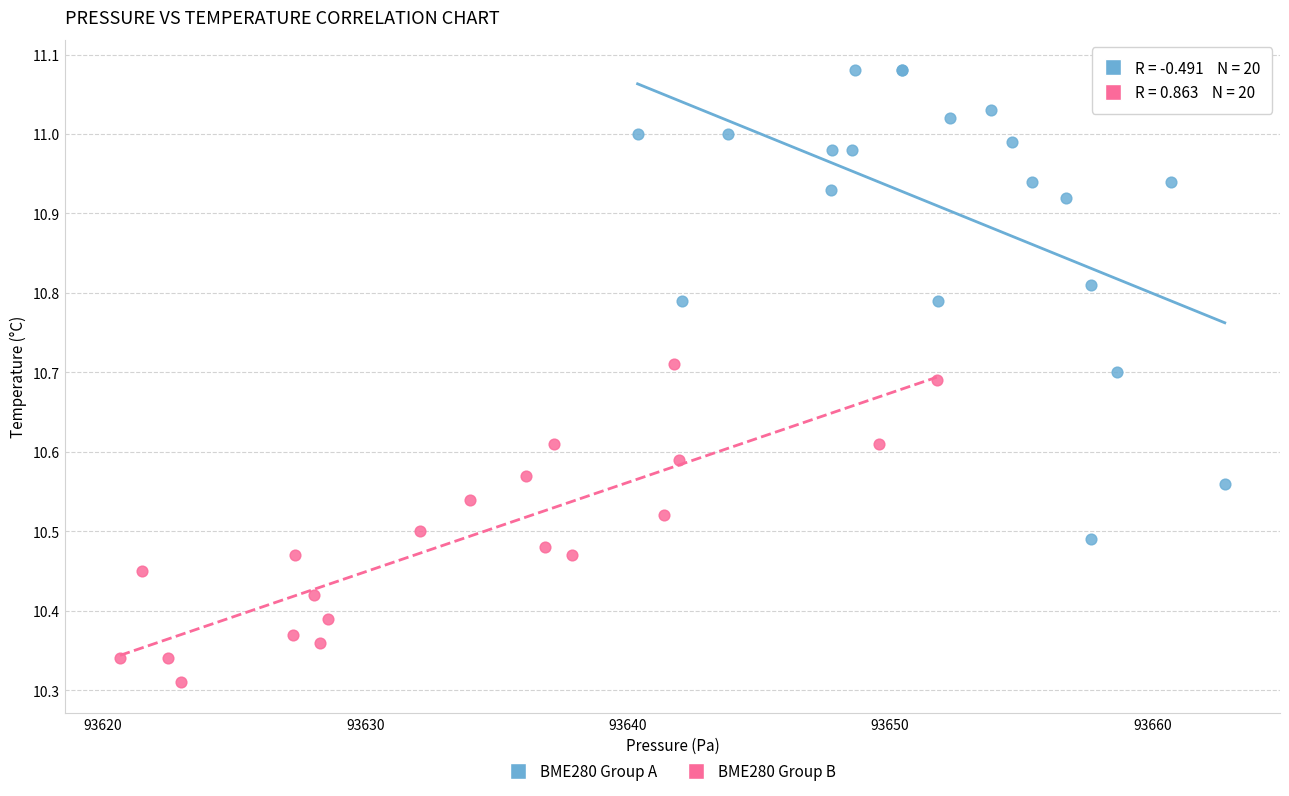

Which series contains the highest Y value?

BME280 Group A